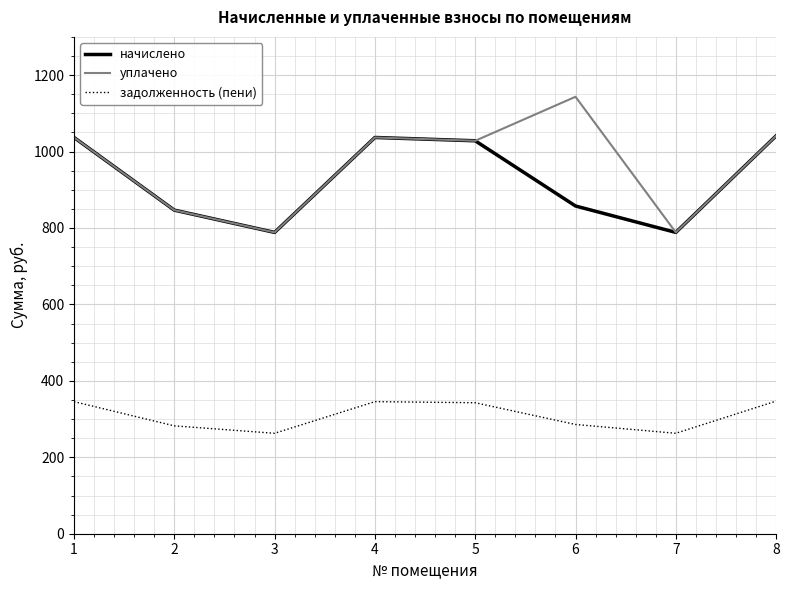

What is the sum of all задолженность (пени) values?

2474.6